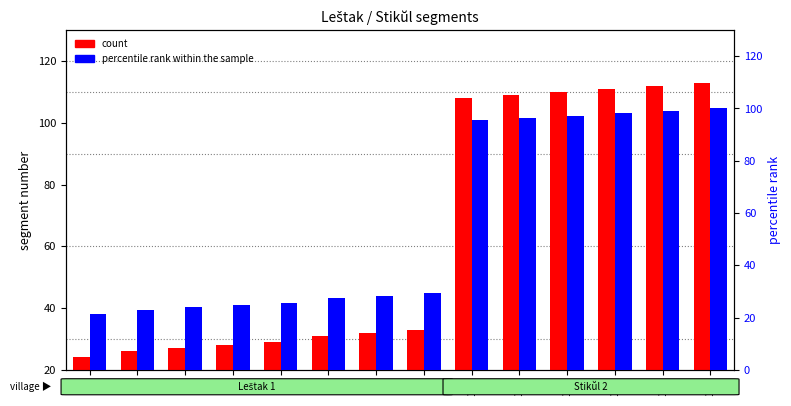

Is the value of count at 110 greater than the value of percentile rank within the sample at 28?

Yes